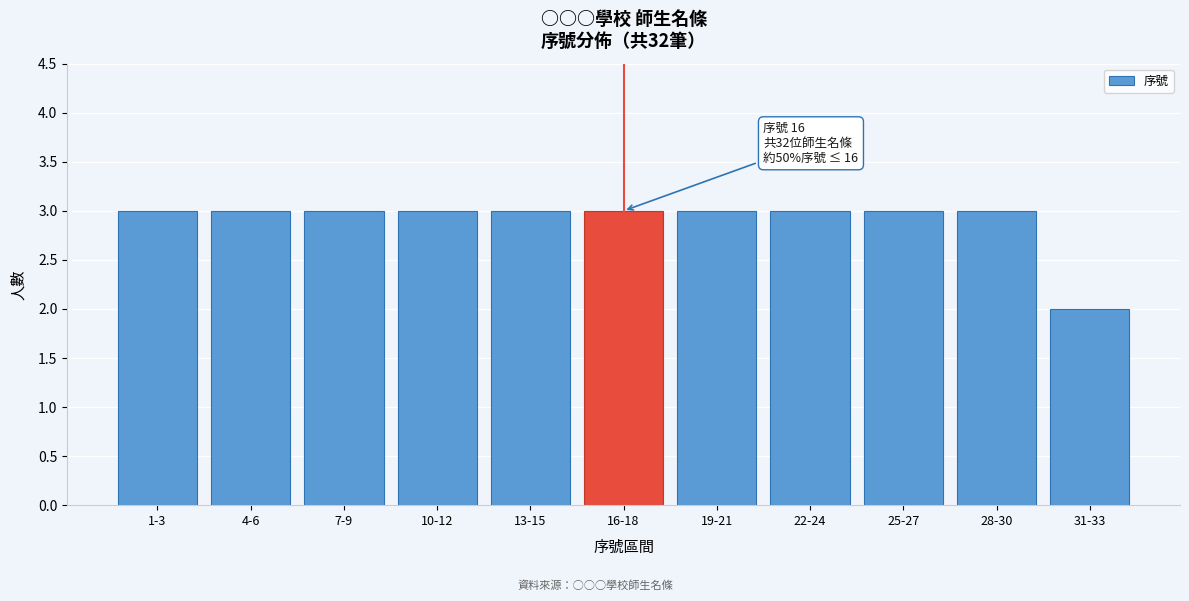

Reading right to left, extract all data points from this chart.

2	3	3	3	3	3	3	3	3	3	3